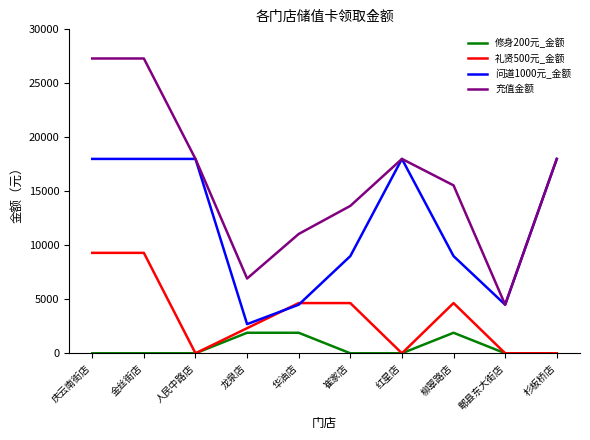

Reading left to right, extract all data points from this chart.

修身200元_金额: 庆云南街店=0	金丝街店=0	人民中路店=0	龙泉店=1900	华油店=1900	崔家店=0	红星店=0	柳翠路店=1900	郫县东大街店=0	杉板桥店=0
礼贤500元_金额: 庆云南街店=9300	金丝街店=9300	人民中路店=0	龙泉店=2325	华油店=4650	崔家店=4650	红星店=0	柳翠路店=4650	郫县东大街店=0	杉板桥店=0
问道1000元_金额: 庆云南街店=18000	金丝街店=18000	人民中路店=18000	龙泉店=2700	华油店=4500	崔家店=9000	红星店=18000	柳翠路店=9000	郫县东大街店=4500	杉板桥店=18000
充值金额: 庆云南街店=27300	金丝街店=27300	人民中路店=18000	龙泉店=6925	华油店=11050	崔家店=13650	红星店=18000	柳翠路店=15550	郫县东大街店=4500	杉板桥店=18000